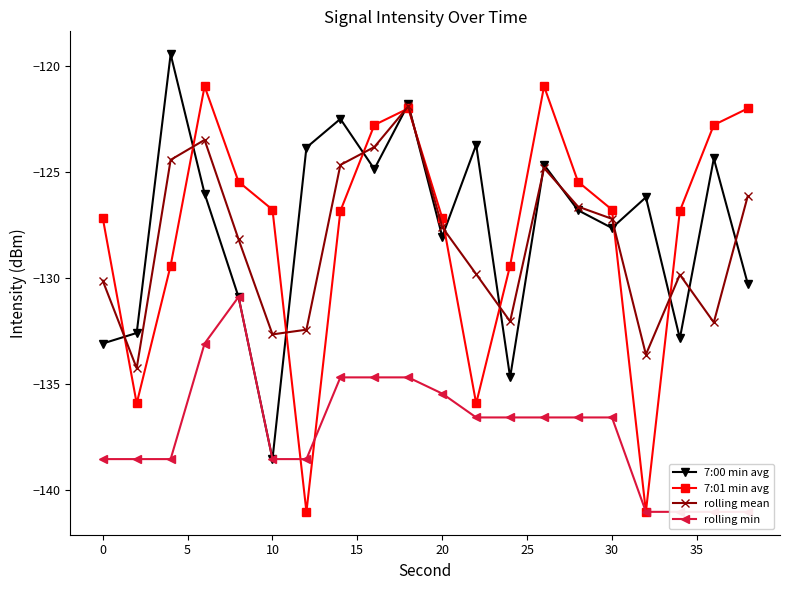

The value of 7:01 min avg at 0 is -166.1. True or false?

False